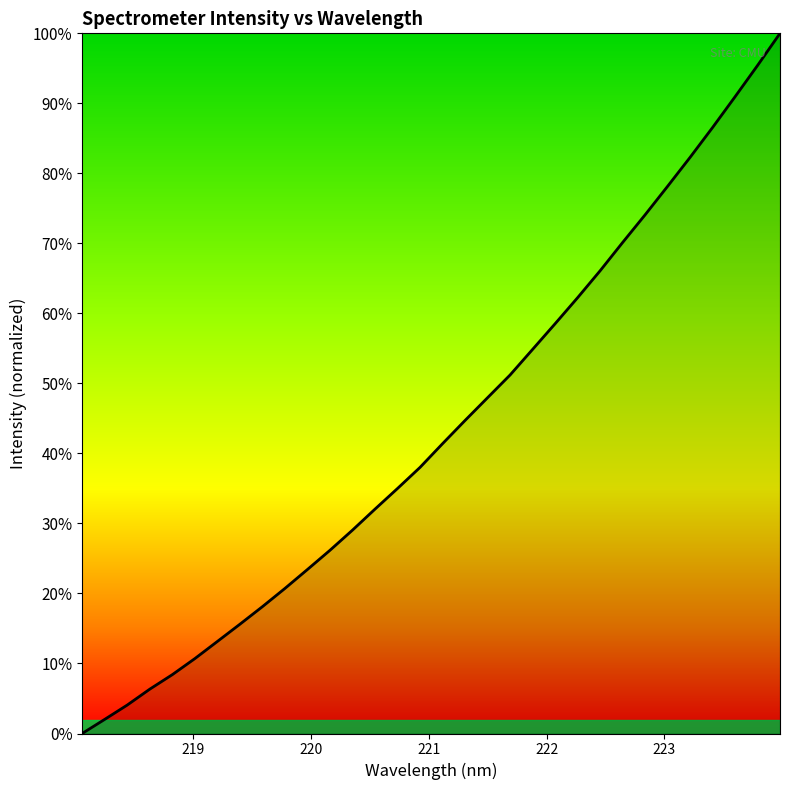

What is the maximum value shown in the chart?

100.0